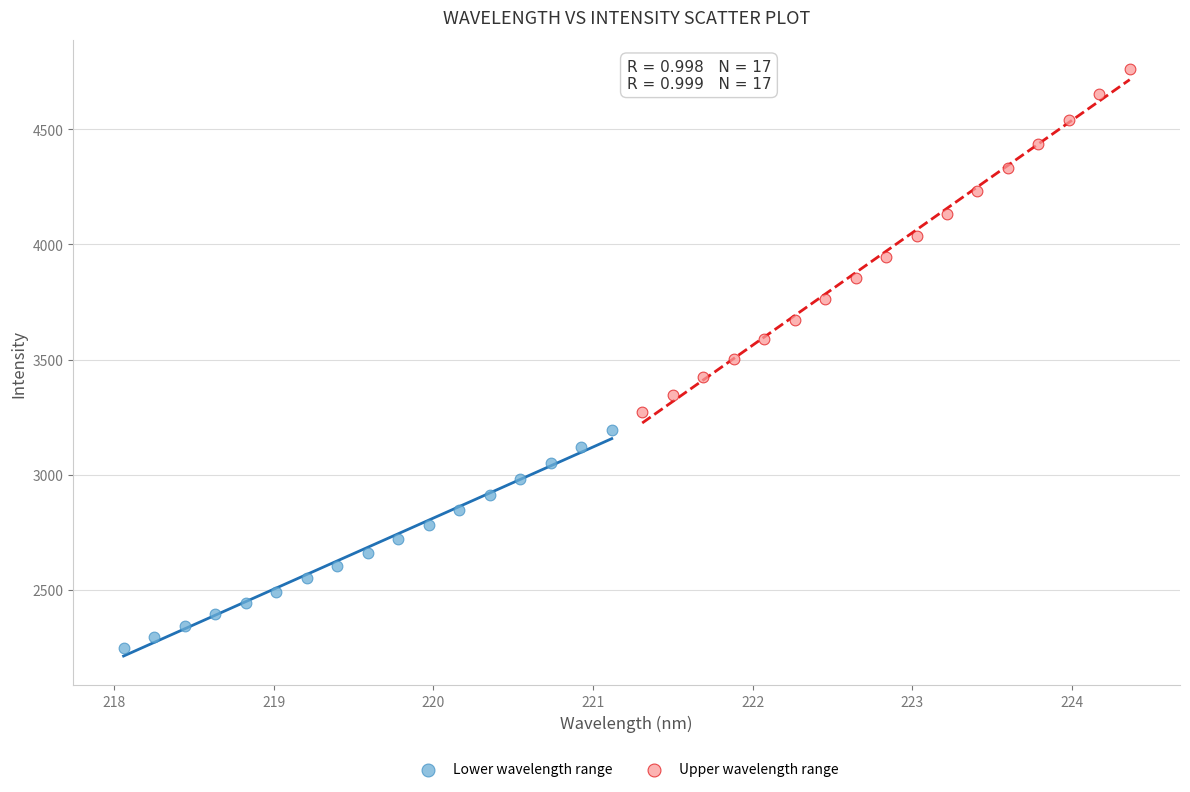

What are all the series names shown in the legend?

Lower wavelength range, Upper wavelength range